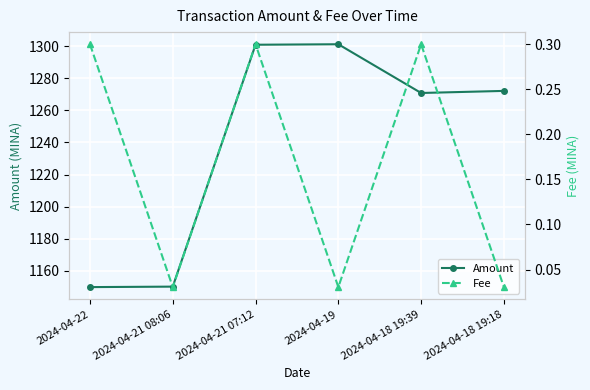

What is the label of the 2nd point from the right?

2024-04-18 19:39